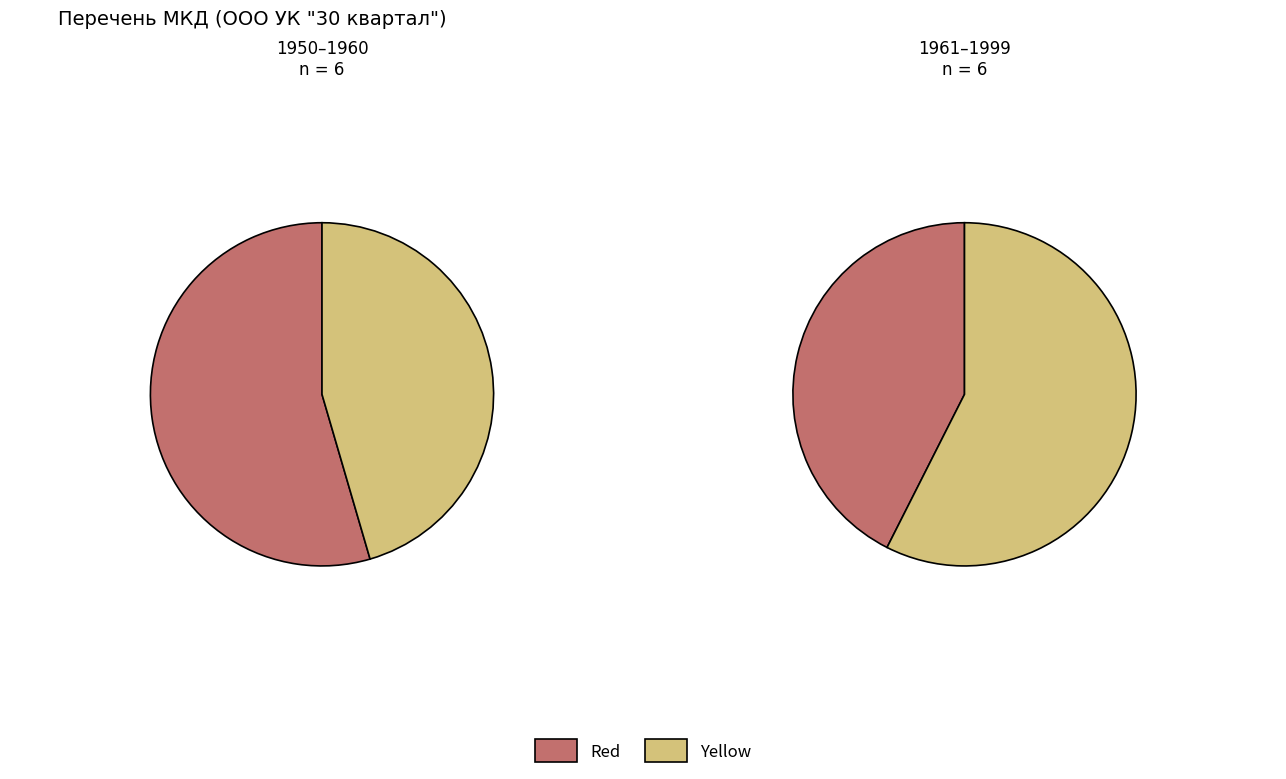

Is it true that 6 is 19% of the pie?

False